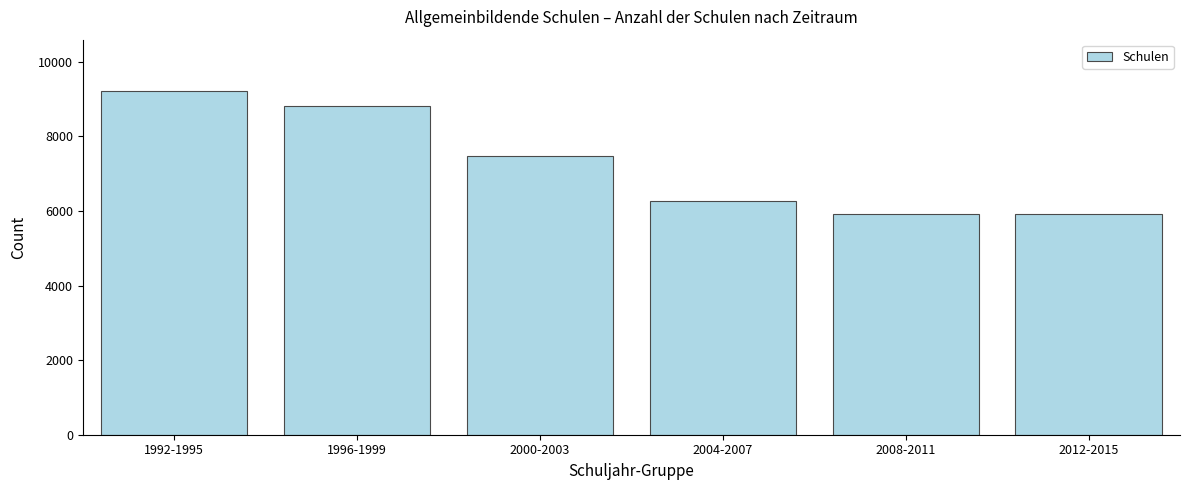

What is the label of the 5th bar from the left?

2008-2011